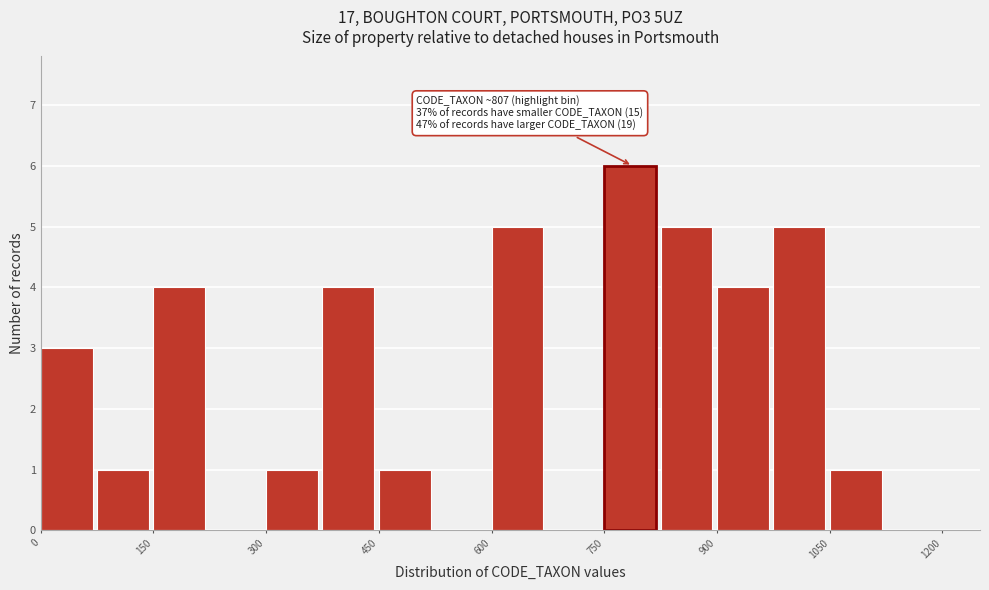

Around what value on the x-axis is the tallest bar? Give the approximate position of its centre, as read against the axis.

780